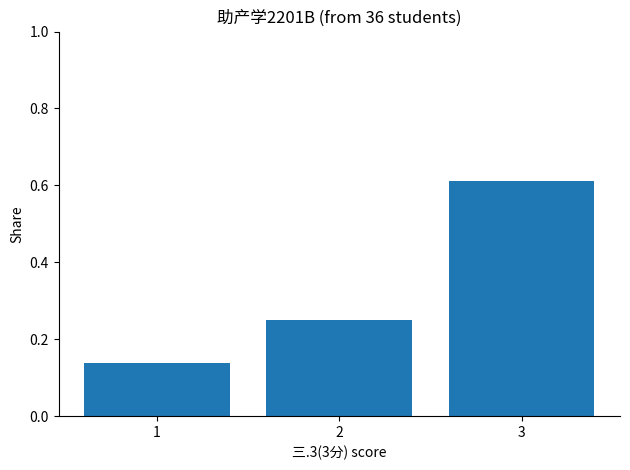

What is the difference between the values at 3 and 1?

0.5